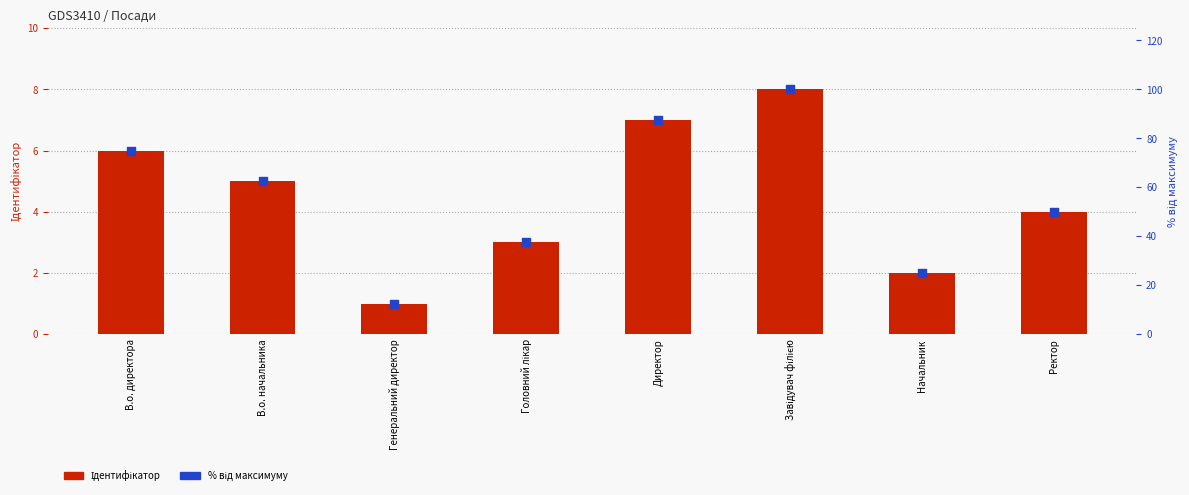

What are all the series names shown in the legend?

Ідентифікатор, % від максимуму